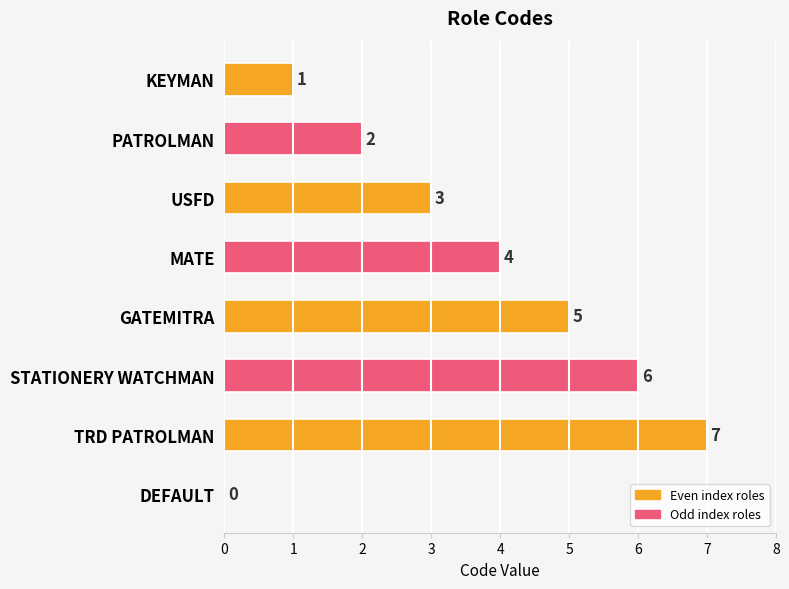

Are the bars horizontal?

Yes